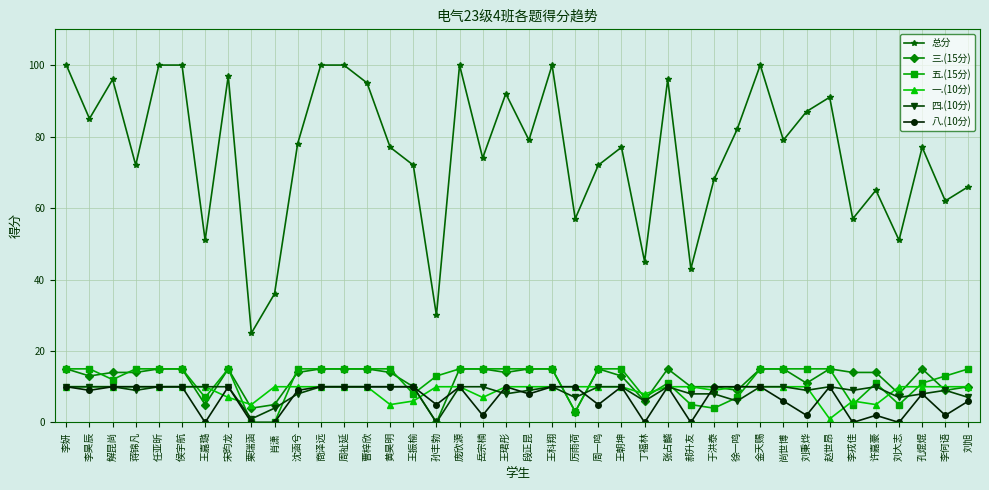

Where do 五.(15分) and 一.(10分) first cross each other?

侯宇航 and 王嘉璐